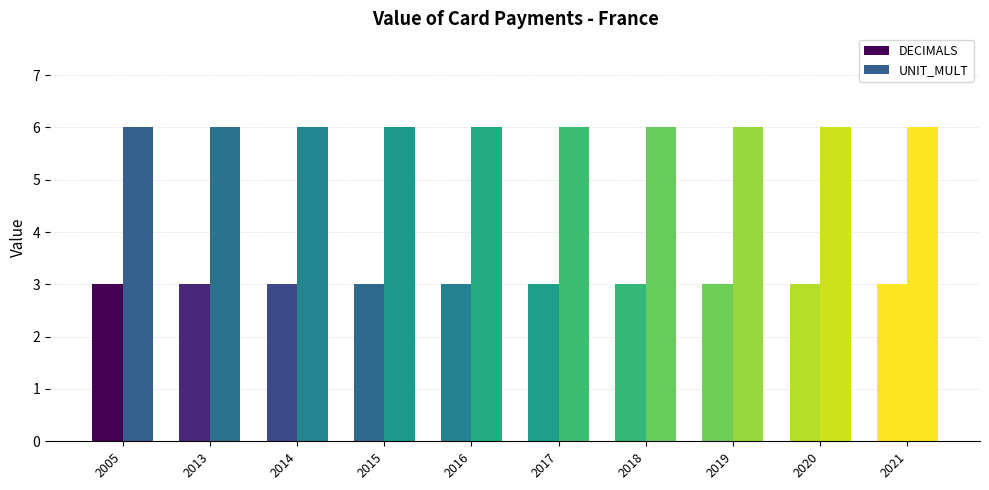

Count the number of data series in this chart.

2